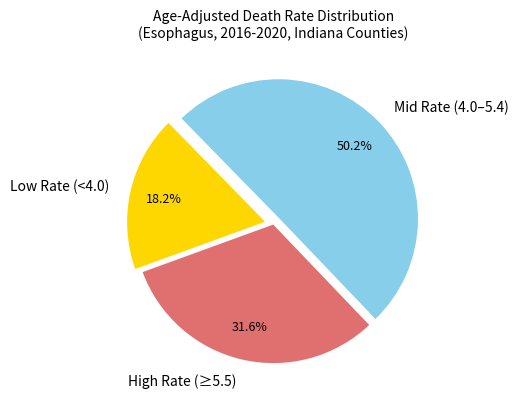

What is the smallest slice in the pie chart?

Low Rate (<4.0)